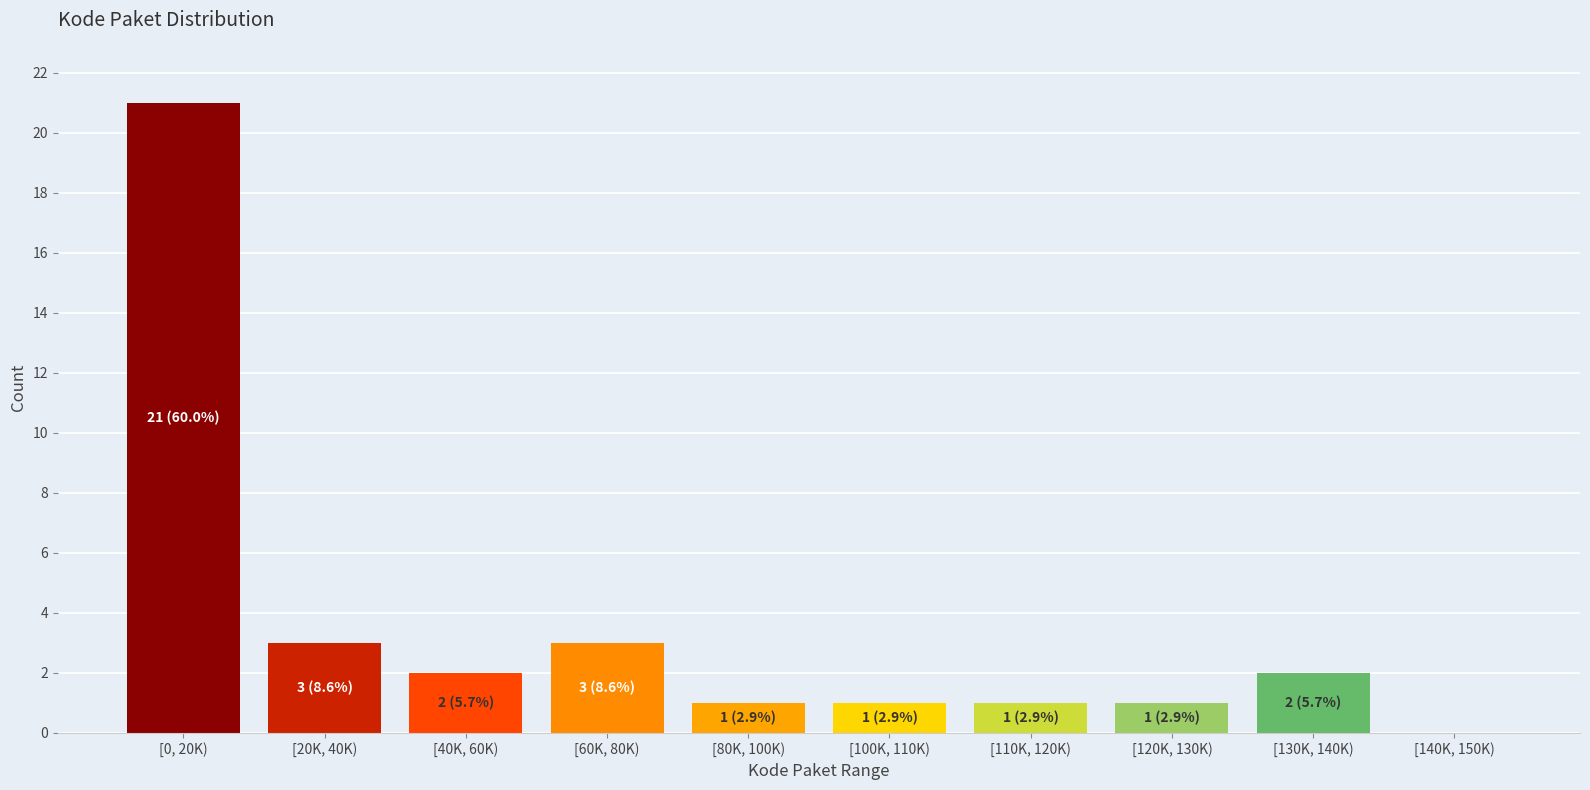

Reading left to right, list all the values displayed in this chart.

[0, 20K)=21	[20K, 40K)=3	[40K, 60K)=2	[60K, 80K)=3	[80K, 100K)=1	[100K, 110K)=1	[110K, 120K)=1	[120K, 130K)=1	[130K, 140K)=2	[140K, 150K)=0